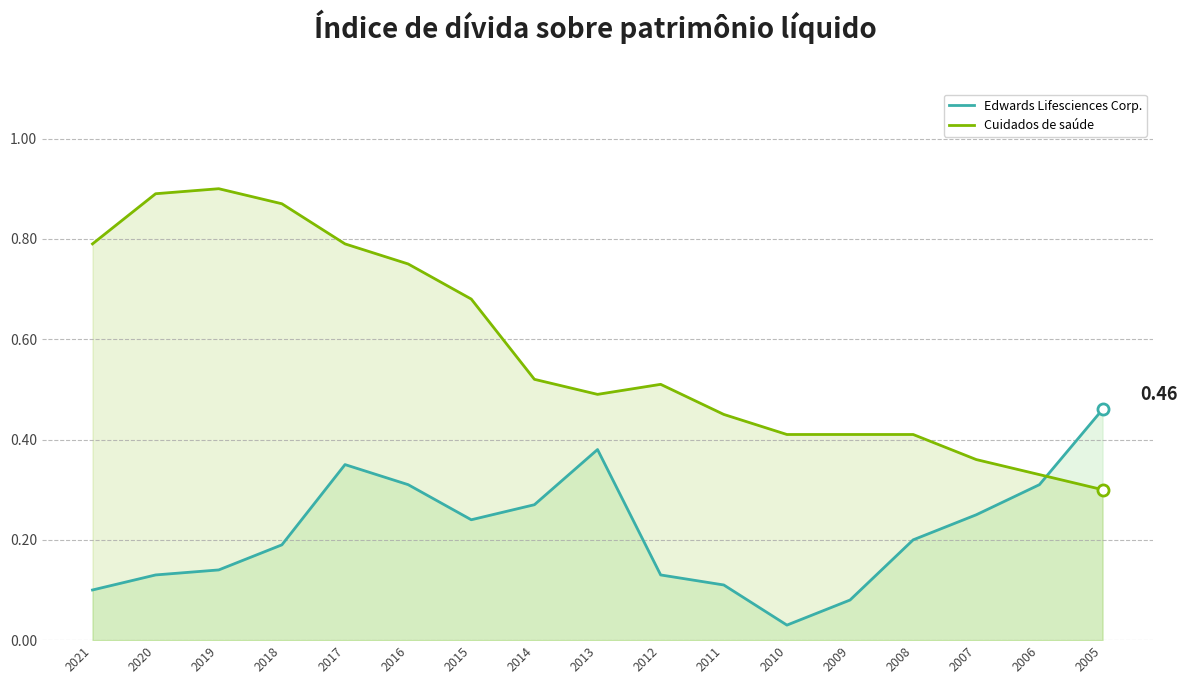

How many lines are shown in the chart?

2